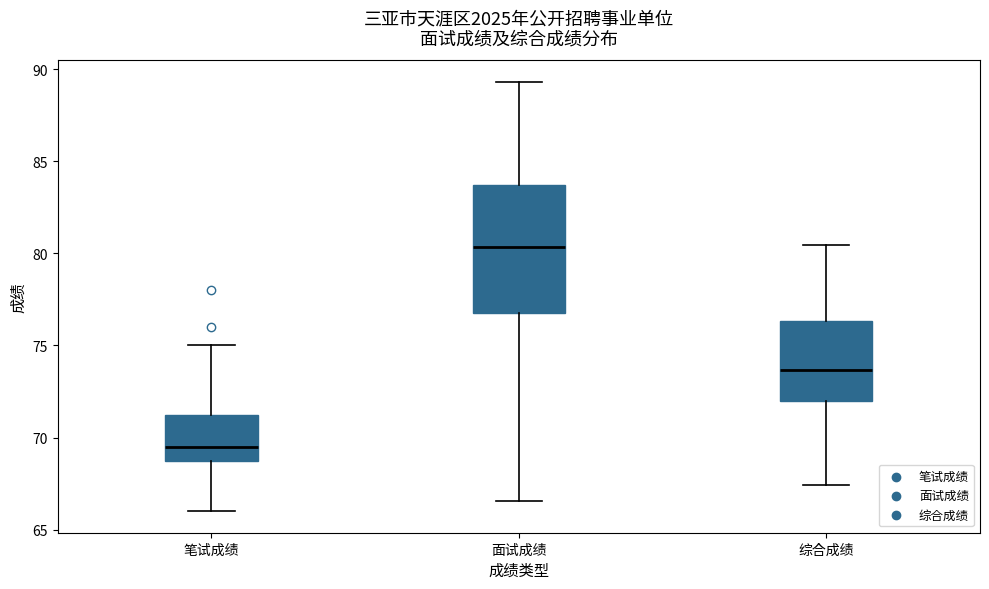

Reading left to right, read every box against the y-axis: the position of its median line, the range the box covers, and the ends of its whiskers. The values are not printed on the chart, so give them approximately, as read against the axis.

笔试成绩: median 69.5, box 69.0 to 71.5, whiskers 66.0 to 75.0
面试成绩: median 80.5, box 77.0 to 83.5, whiskers 66.5 to 89.5
综合成绩: median 73.5, box 72.0 to 76.5, whiskers 67.5 to 80.5